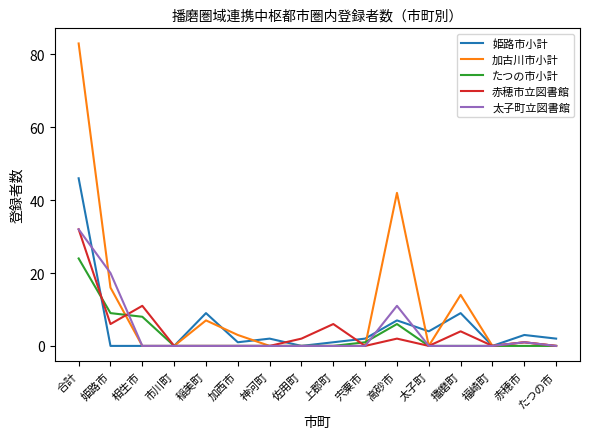

True or false: 赤穂市立図書館 has more than 0 interior local peaks.

True